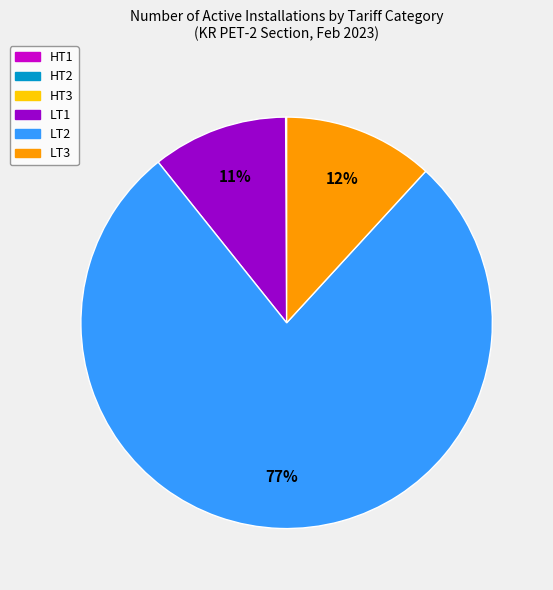

True or false: LT1 accounts for 11% of the total.

True